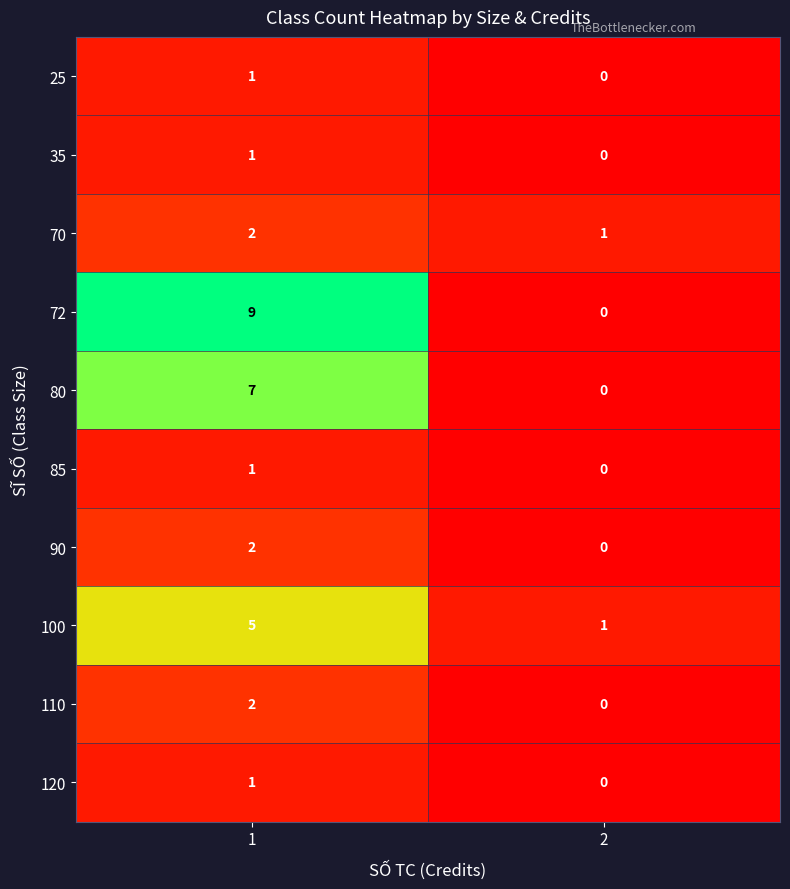

How many data points does each series have?

2